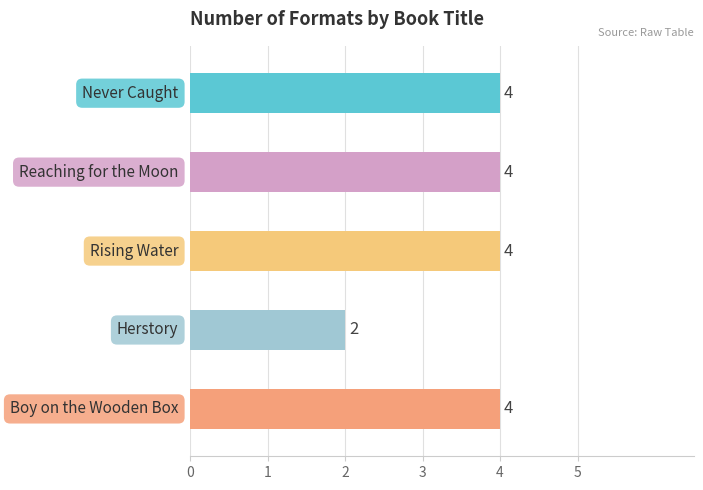

Rank the categories by value from lowest to highest.

Herstory, Never Caught, Reaching for the Moon, Rising Water, Boy on the Wooden Box